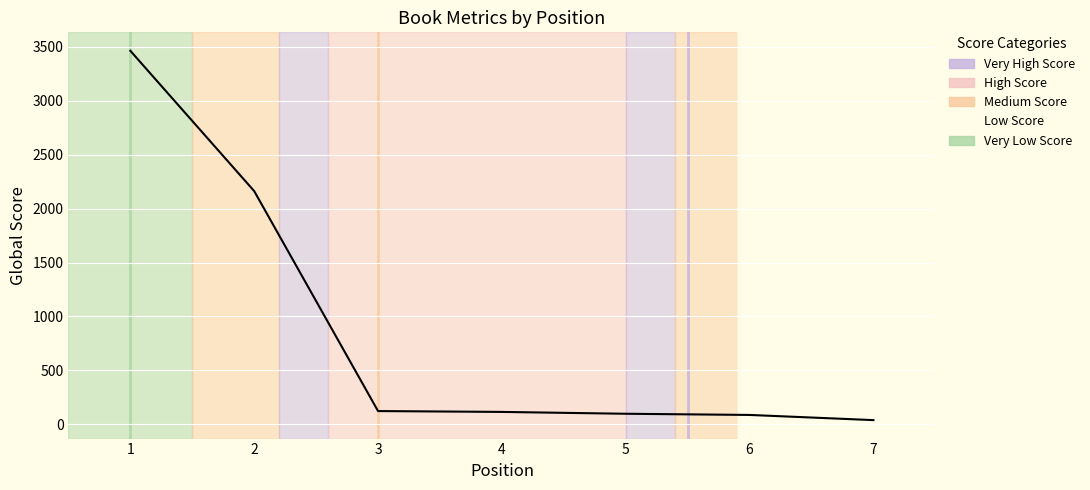

What is the change in value from 1 to 2?

-1301